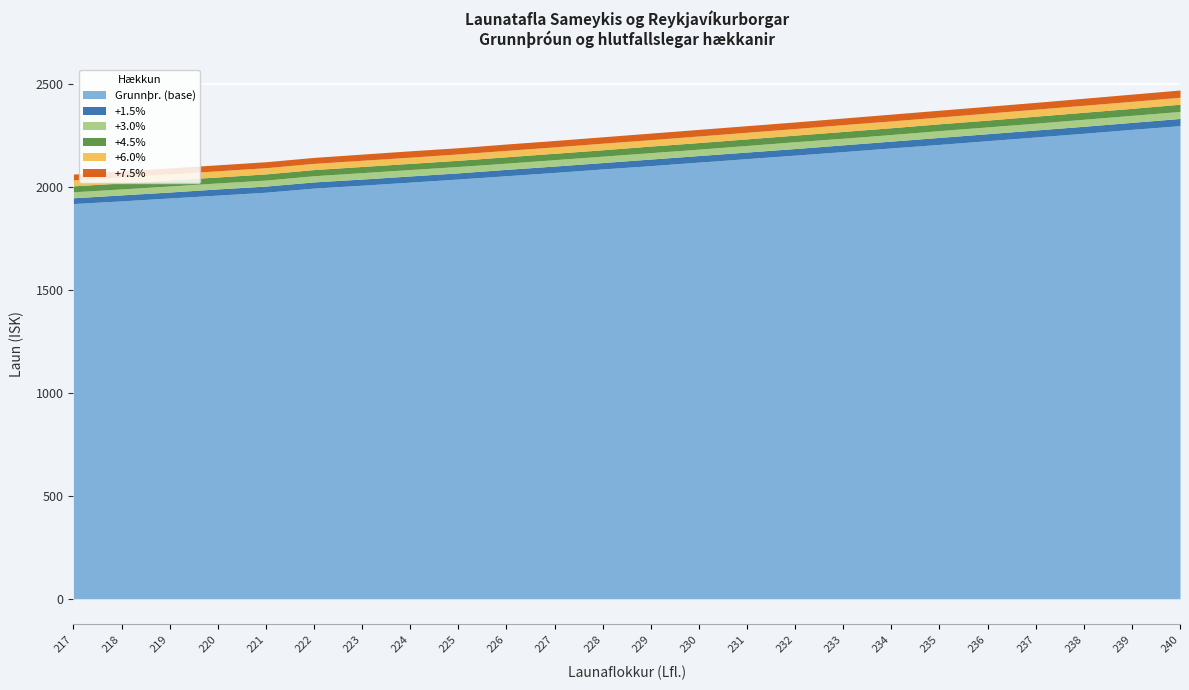

At which label is +6.0% closest to 2233?

229